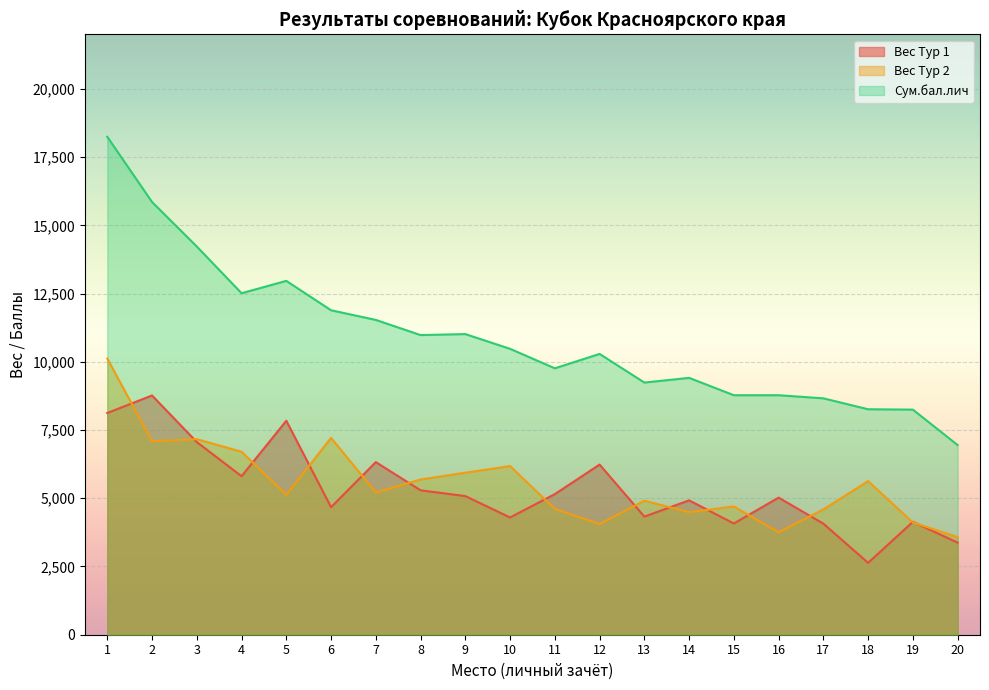

Which label corresponds to the largest value in the chart?

1